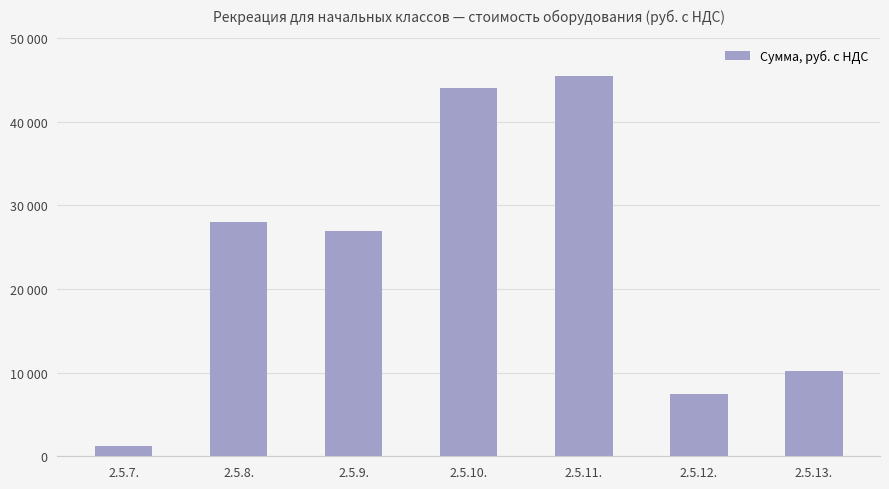

Reading left to right, what are all the values shown in this chart?

2.5.7.=1200	2.5.8.=28000	2.5.9.=26900	2.5.10.=44000	2.5.11.=45500	2.5.12.=7500	2.5.13.=10200